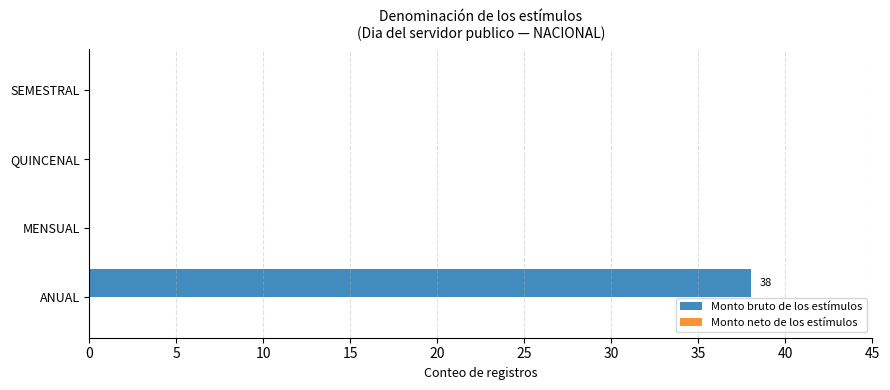

At which category does the chart reach its peak across all series?

ANUAL